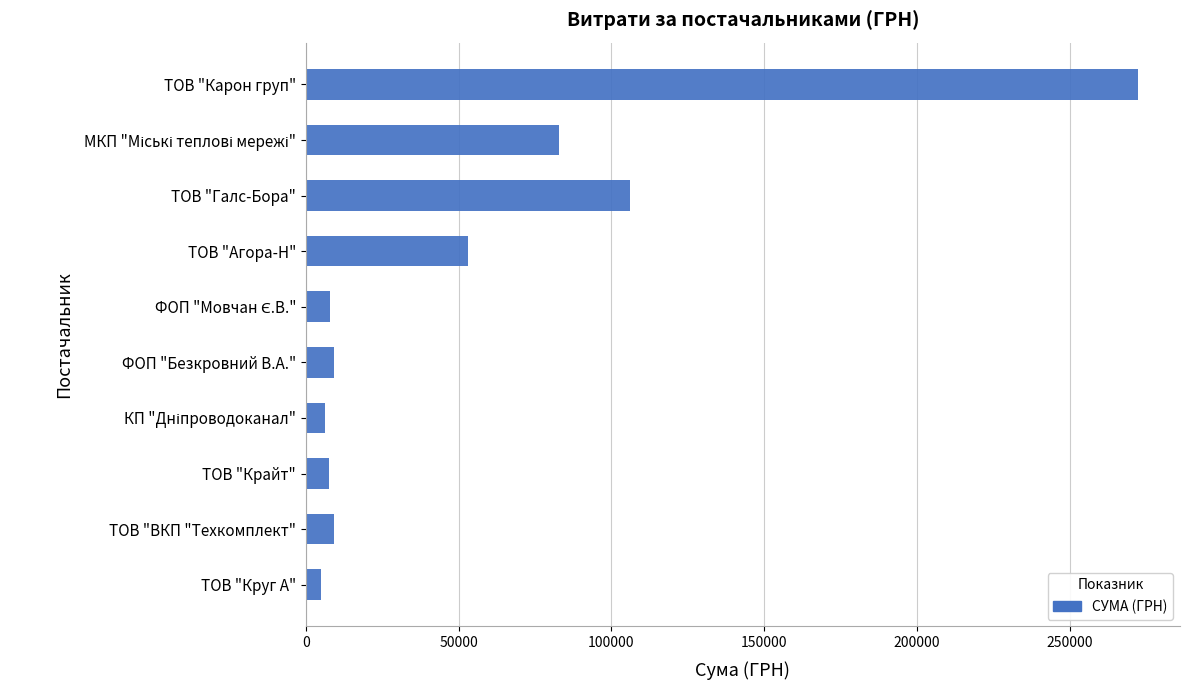

At which label is the value closest to 138612?

ТОВ "Галс-Бора"